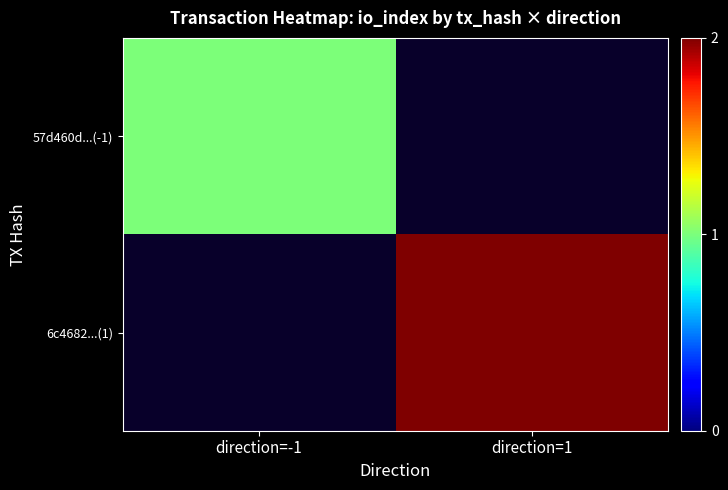

How many positive values does the 6c4682...(1) series have?

1